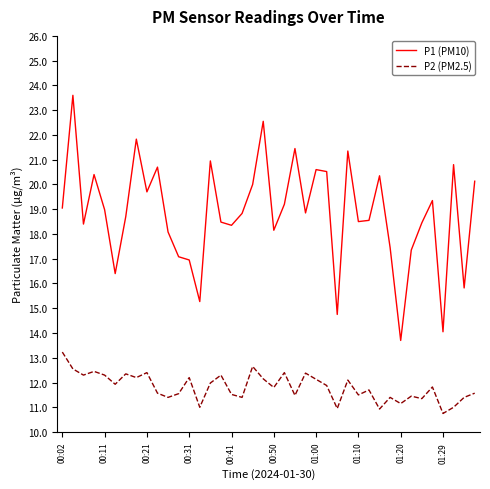

Which series has the largest total across all categories?

P1 (PM10)